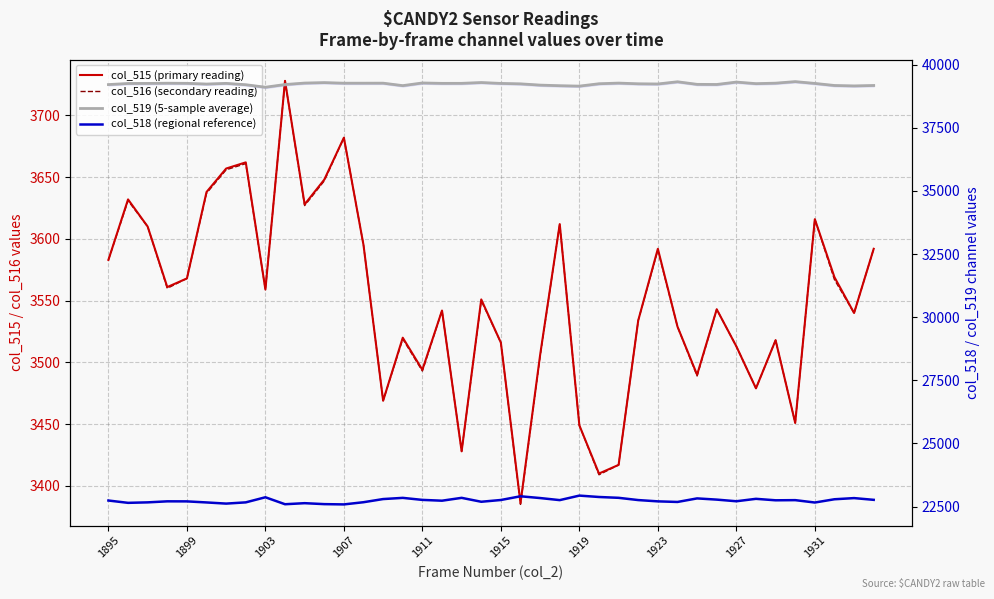

What is the sum of all col_518 (regional reference) values?

909678